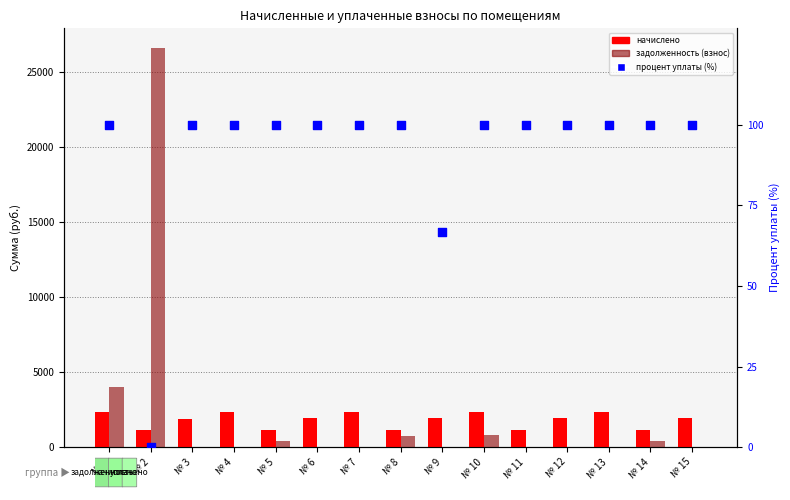

Which series contains the highest Y value?

задолженность (взнос)